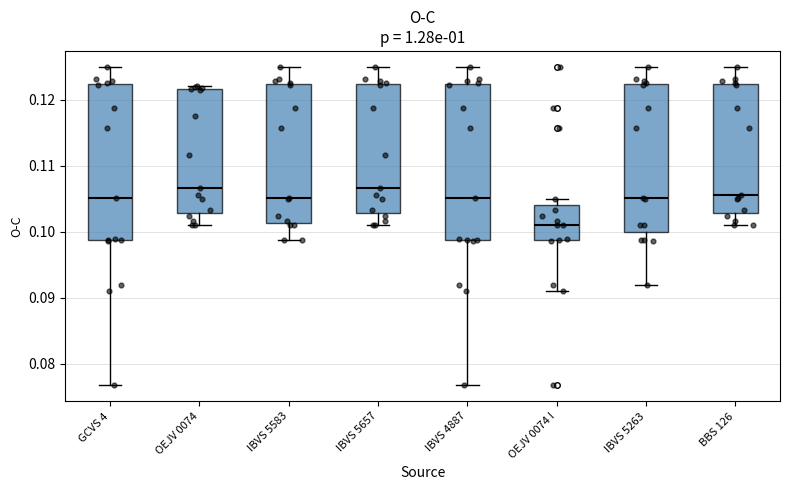

Reading left to right, read every box against the y-axis: the position of its median line, the range the box covers, and the ends of its whiskers. The values are not printed on the chart, so give them approximately, as read against the axis.

GCVS 4: median 0.105, box 0.099 to 0.122, whiskers 0.077 to 0.125
OEJV 0074: median 0.107, box 0.103 to 0.122, whiskers 0.101 to 0.122 (just above the box's upper edge)
IBVS 5583: median 0.105, box 0.101 to 0.122, whiskers 0.099 to 0.125
IBVS 5657: median 0.107, box 0.103 to 0.122, whiskers 0.101 to 0.125
IBVS 4887: median 0.105, box 0.099 to 0.122, whiskers 0.077 to 0.125
OEJV 0074 I: median 0.101, box 0.099 to 0.104, whiskers 0.091 to 0.105
IBVS 5263: median 0.105, box 0.100 to 0.122, whiskers 0.092 to 0.125
BBS 126: median 0.106, box 0.103 to 0.122, whiskers 0.101 to 0.125